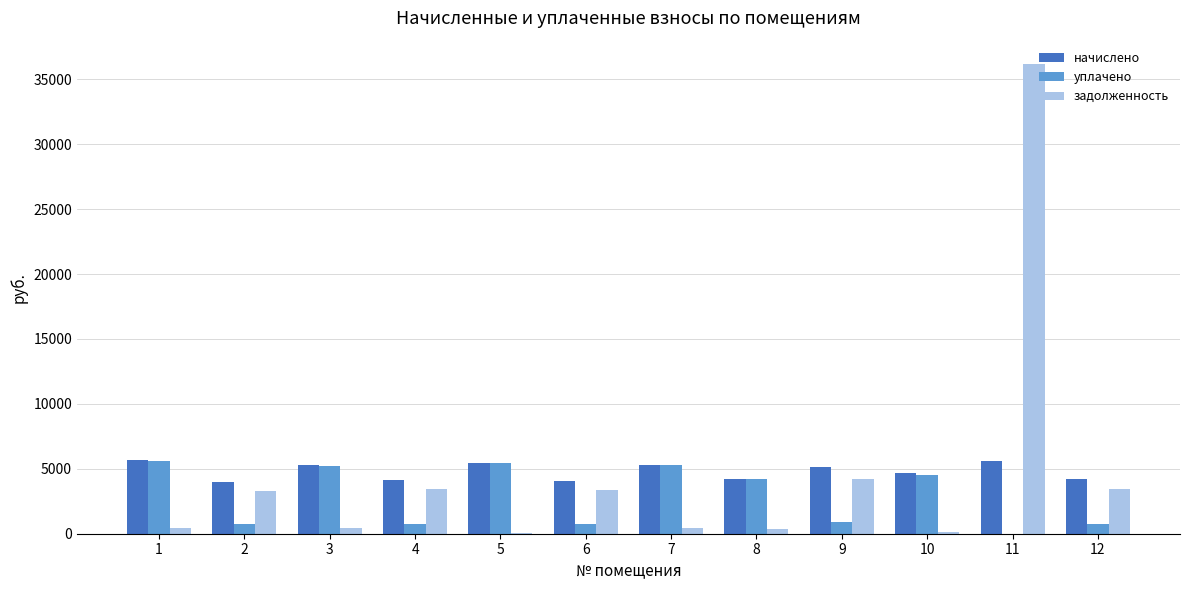

The value of начислено at 1 is 7804.0. True or false?

False